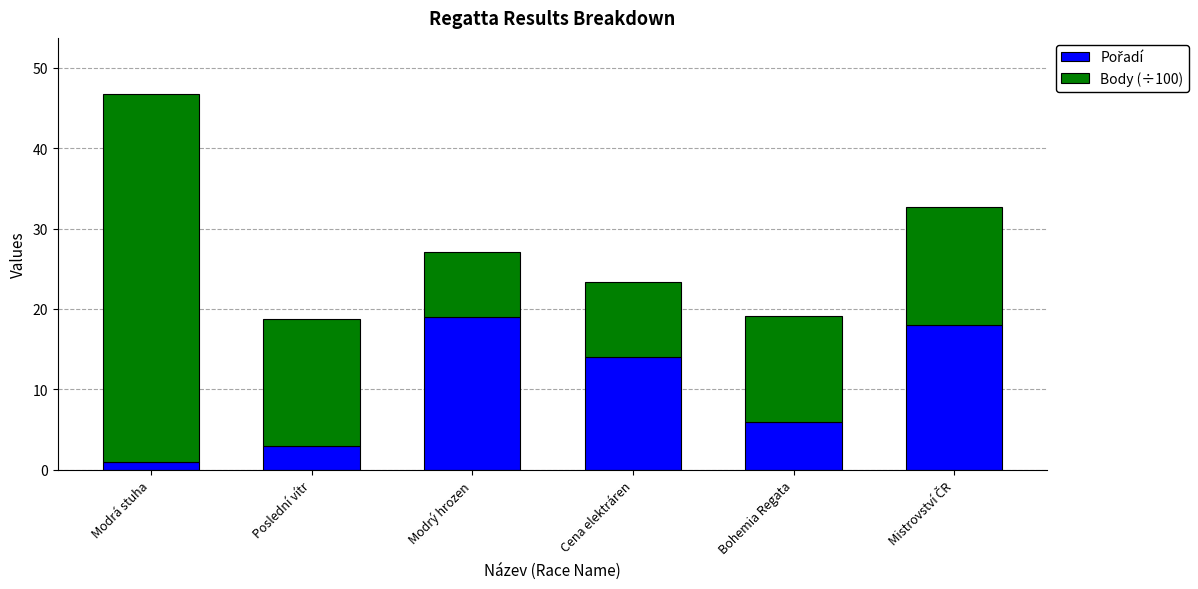

How many distinct data groups are displayed?

2